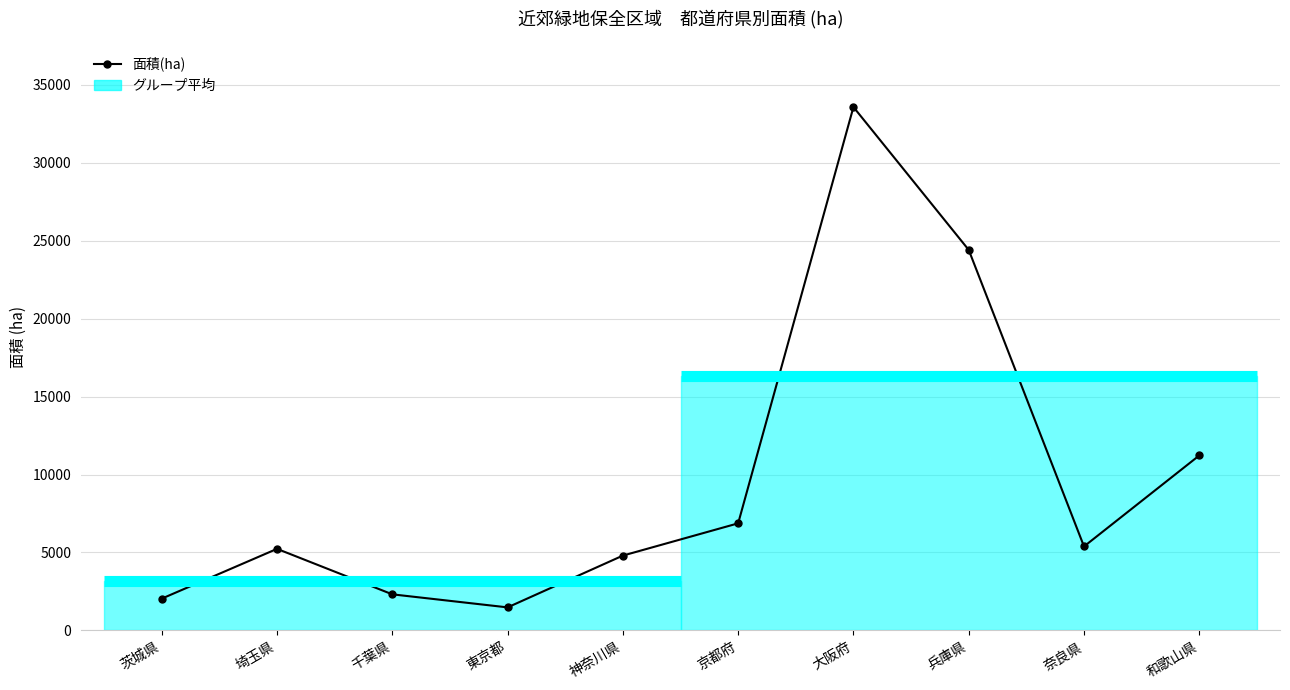

How many values exceed 5386?

5